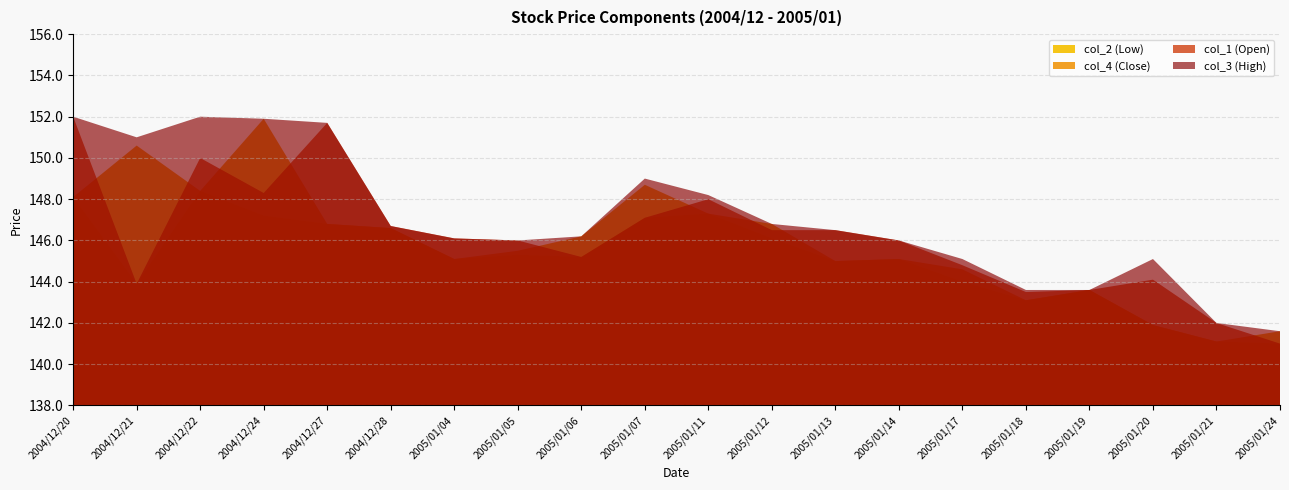

True or false: col_4 (Close) and col_3 (High) cross at least once.

False